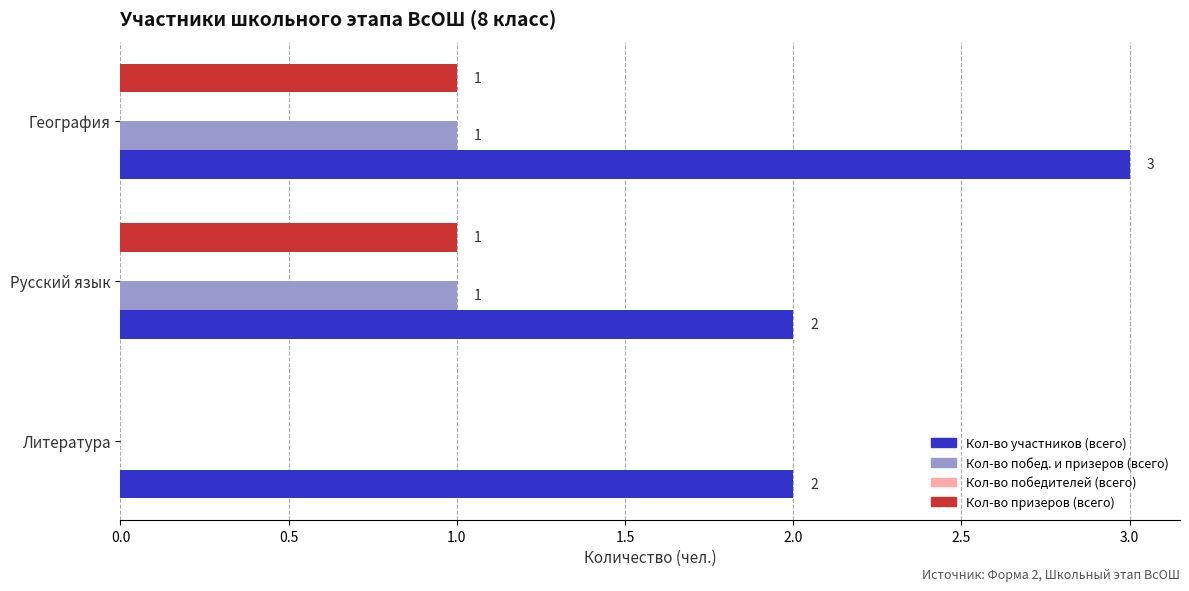

At which category does the chart reach its peak across all series?

География